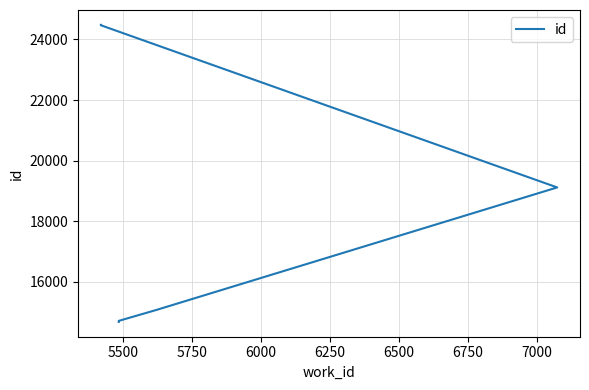

What is the change in value from 5750 to 6500?

+9403